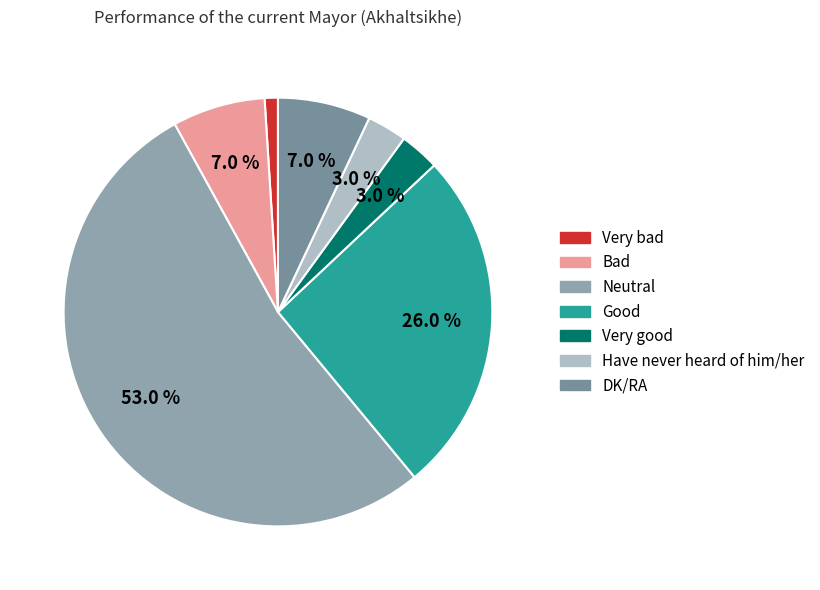

Approximately how many times larger is the value at Very good compared to Bad?

0.4